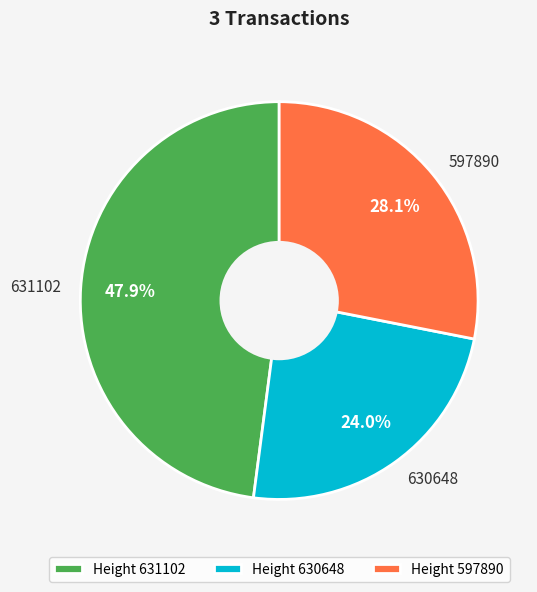

Which category has the biggest portion of the pie?

631102